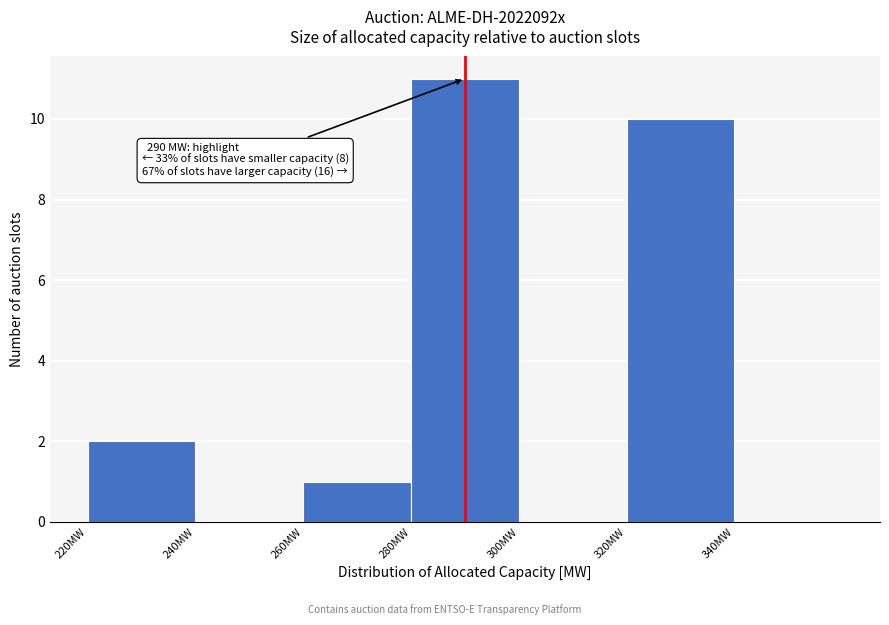

Which range on the x-axis has the tallest bar?

280 to 300